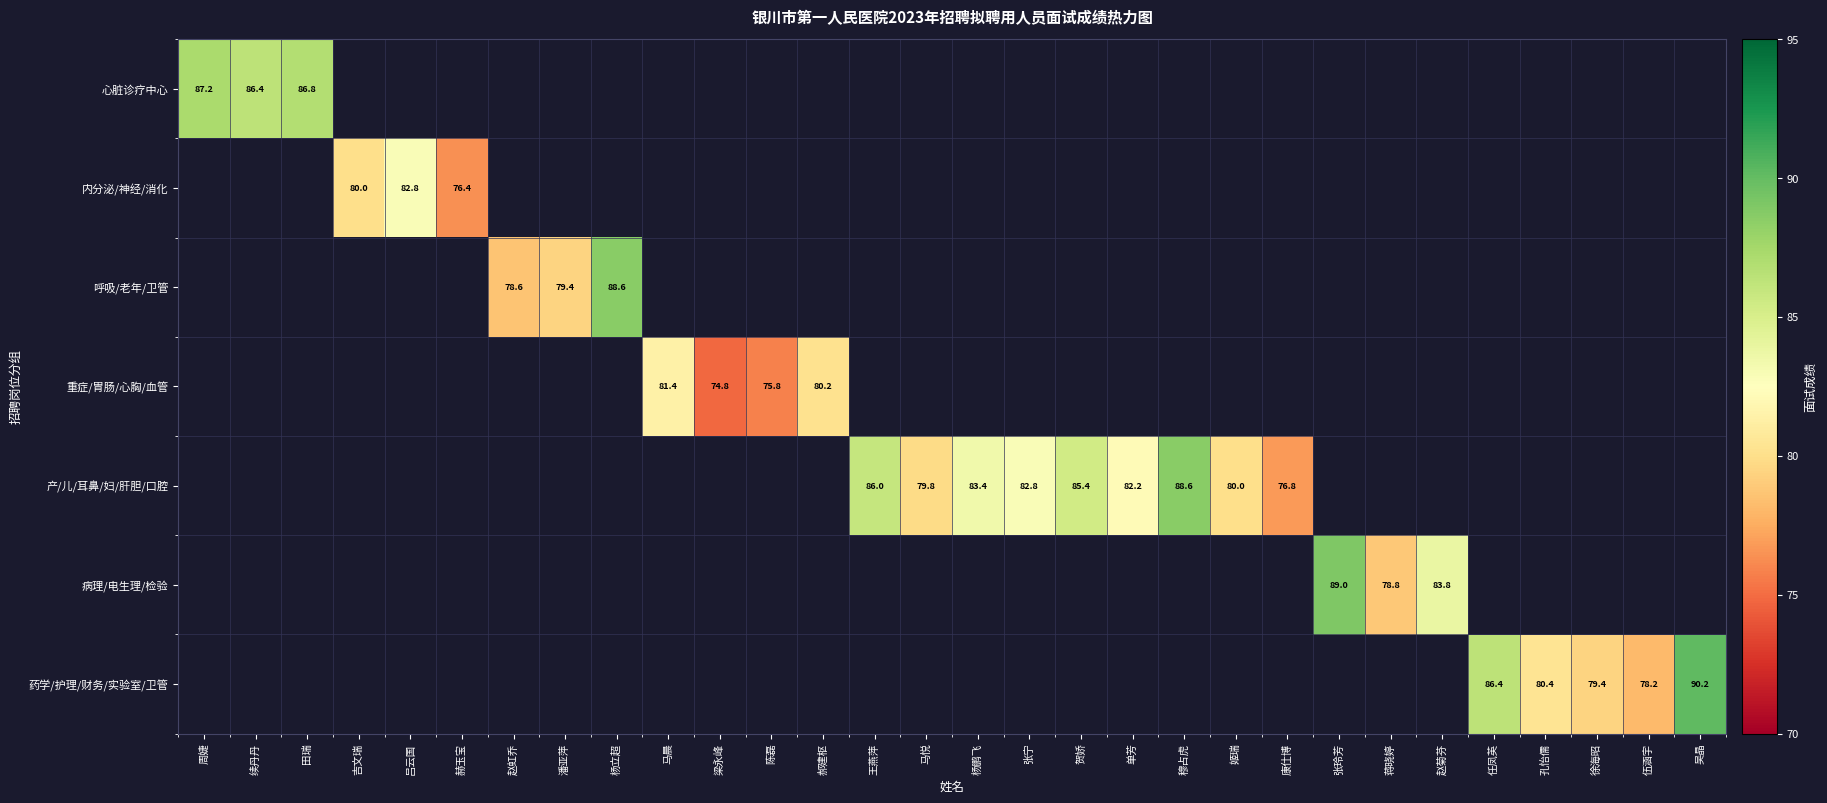

True or false: 呼吸/老年/卫管 has a value of 78.6 at 赵虹乔.

True